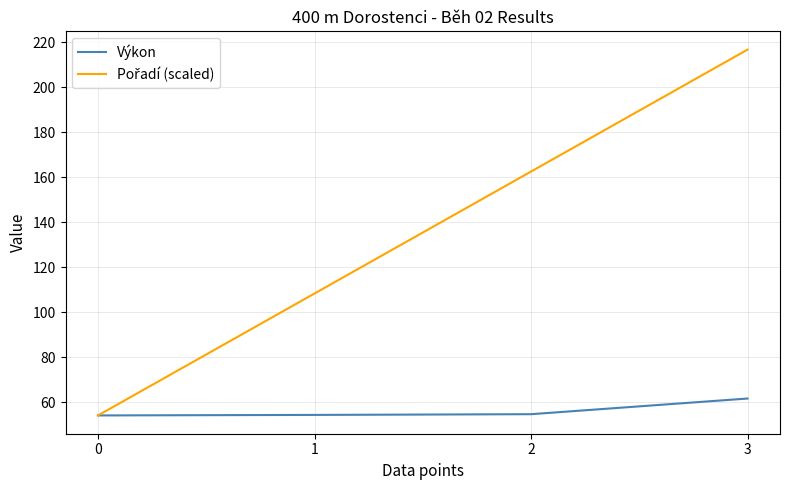

What is the smallest value displayed?

54.2